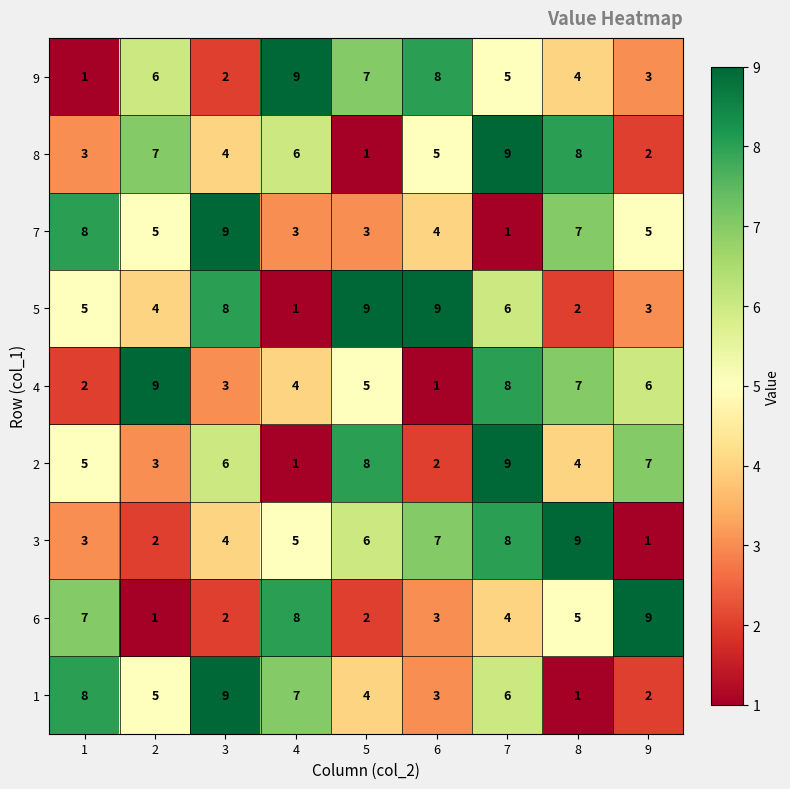

Which series changed the most between 5 and 7?

8